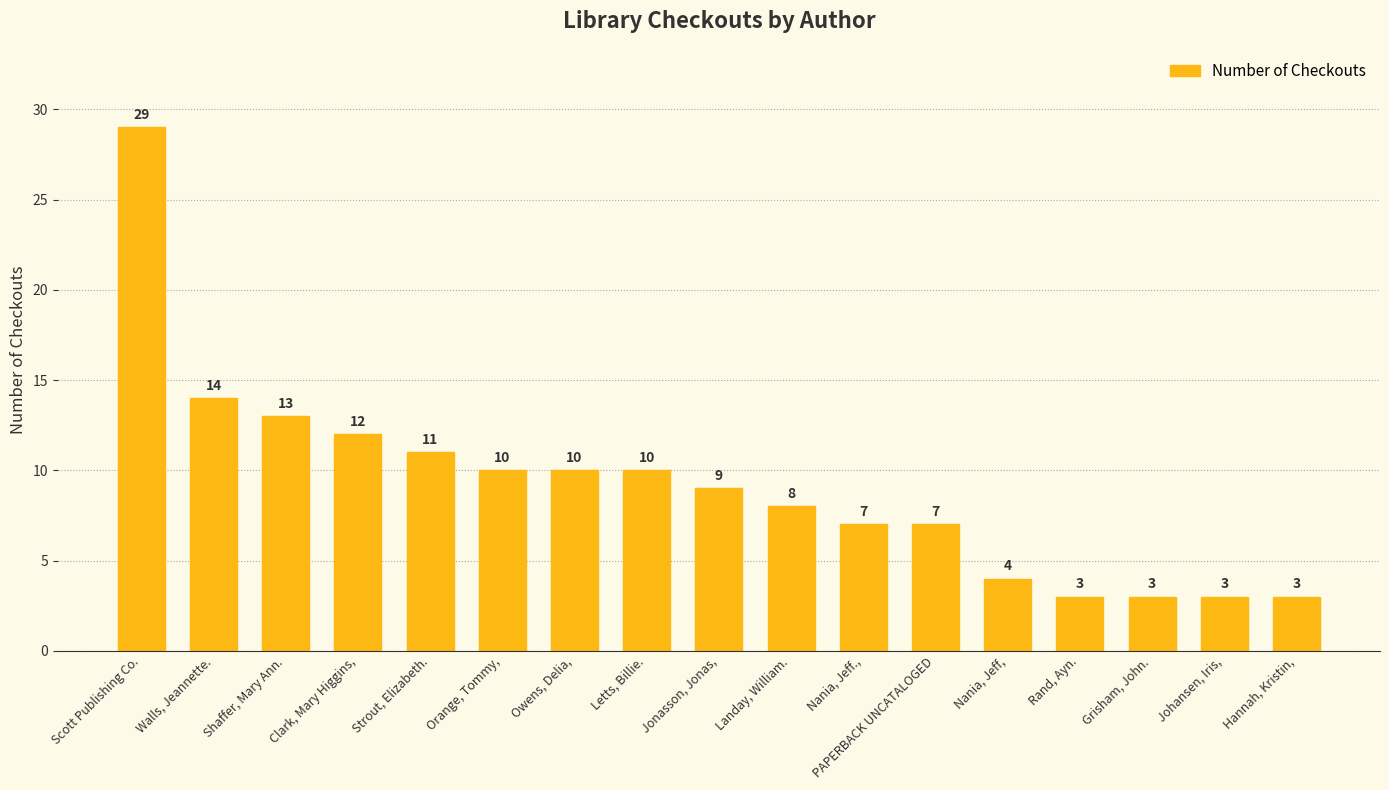

The chart shows a value of 11 at Strout, Elizabeth.. True or false?

True